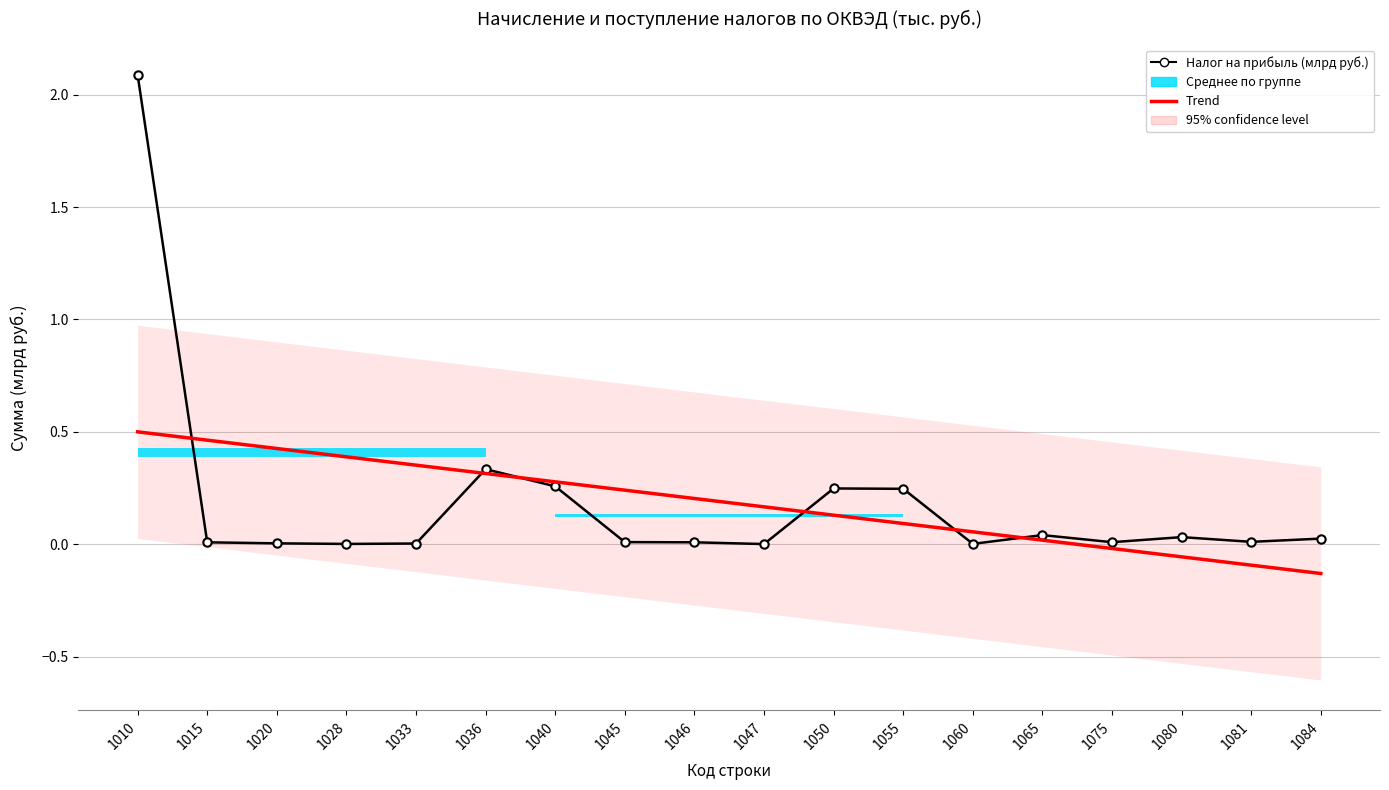

What is the spread (max minus min) of values at 1020?

0.4